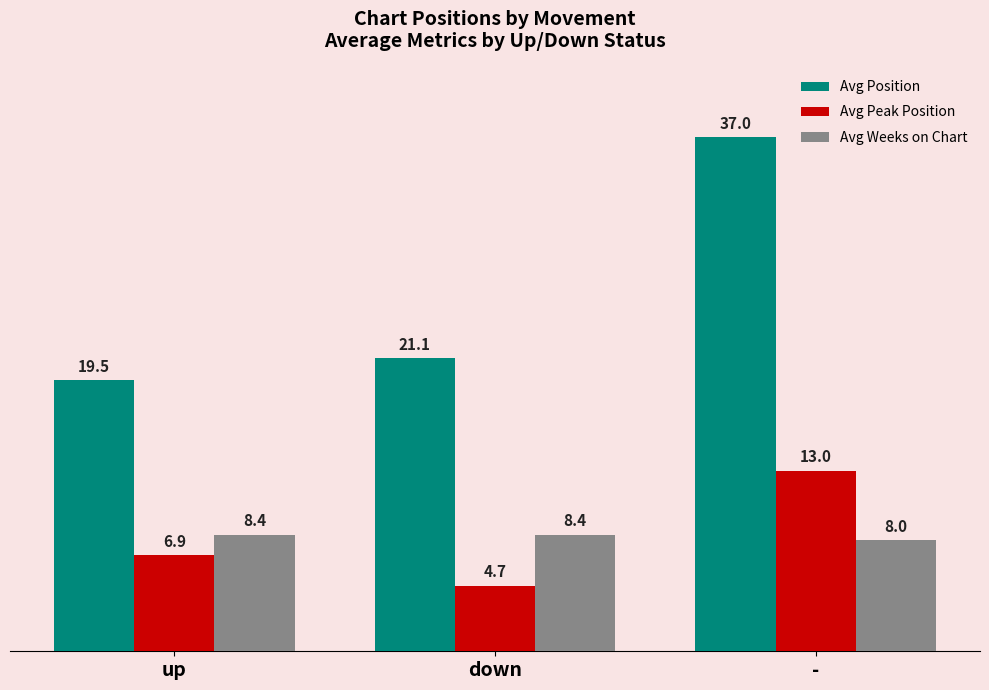

What are all the series names shown in the legend?

Avg Position, Avg Peak Position, Avg Weeks on Chart